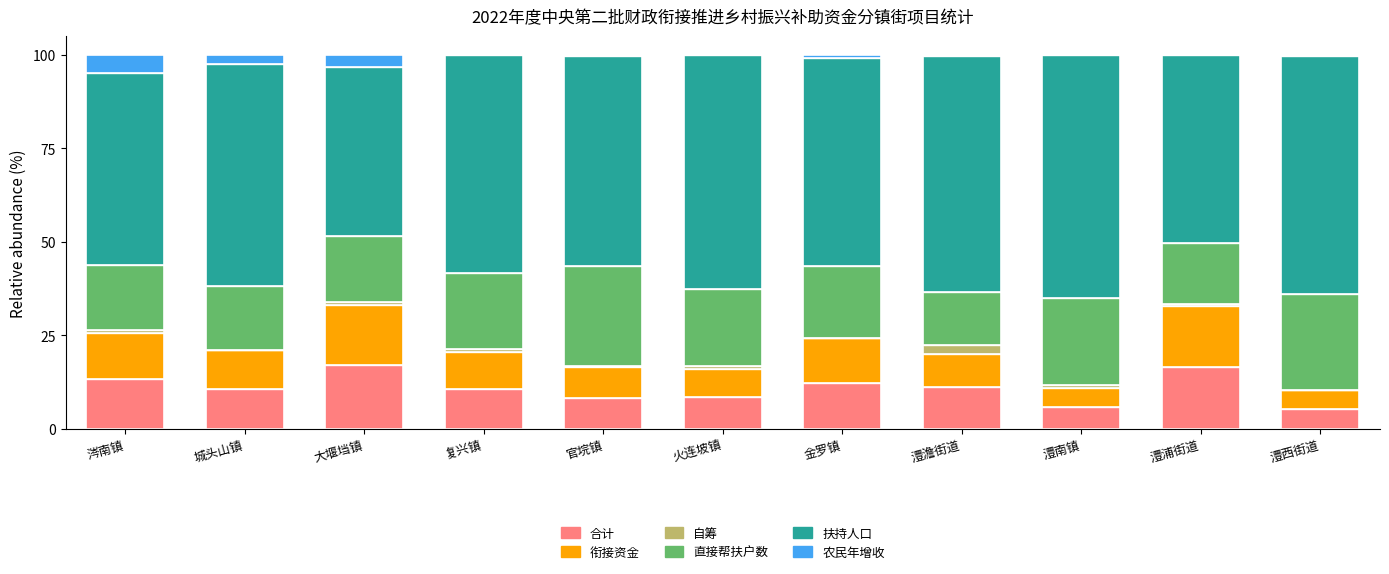

What is the maximum value for 合计?

17.1